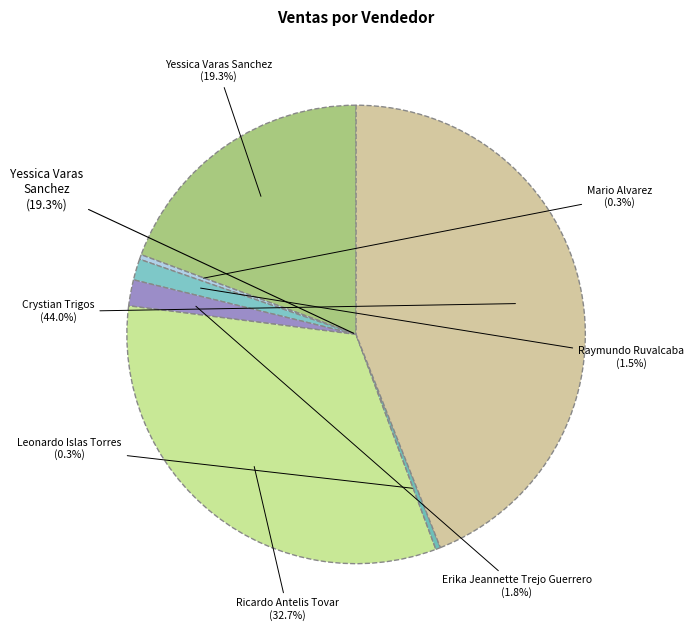

Is there any slice that represents more than half of the pie?

No